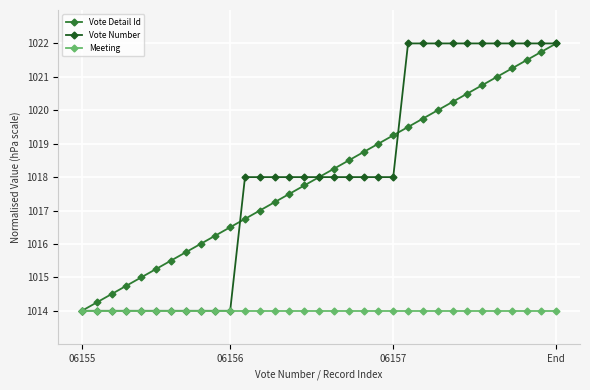

What is the value of the Vote Number point at the 23rd from the left?

1022.0